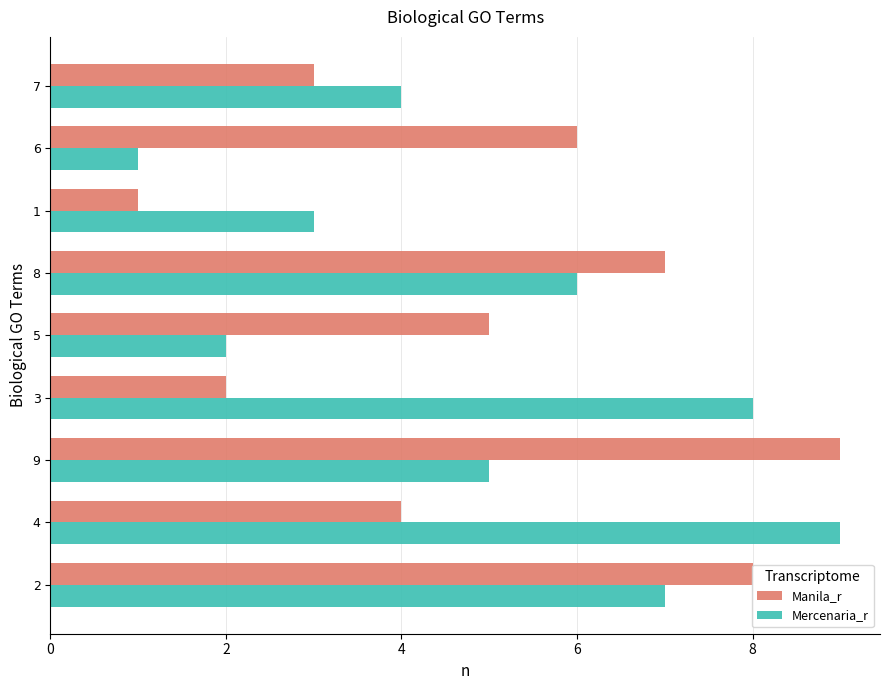

Rank the categories by Mercenaria_r value from highest to lowest.

4, 3, 2, 8, 9, 7, 1, 5, 6